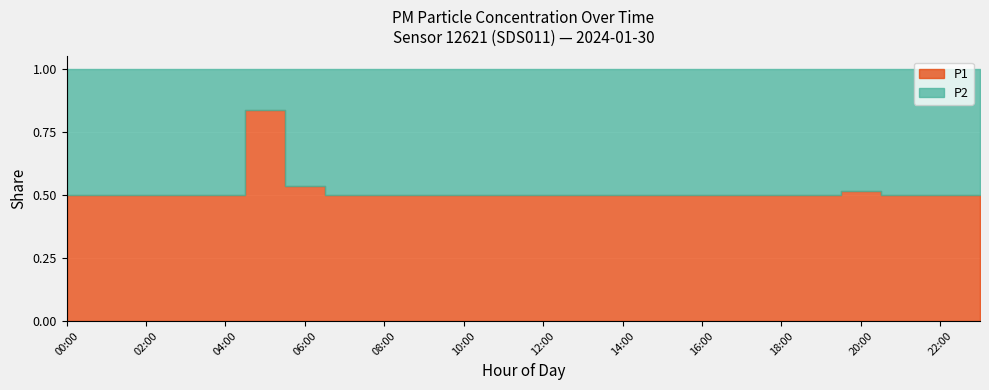

List the series in order of their peak value, highest first.

P1, P2